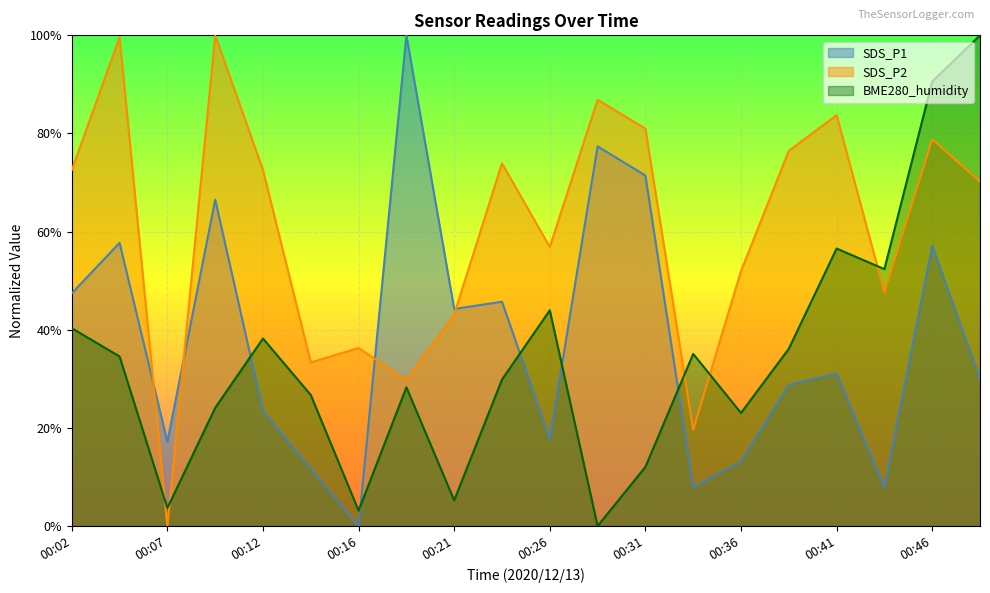

What is the maximum value for SDS_P1?

1.0